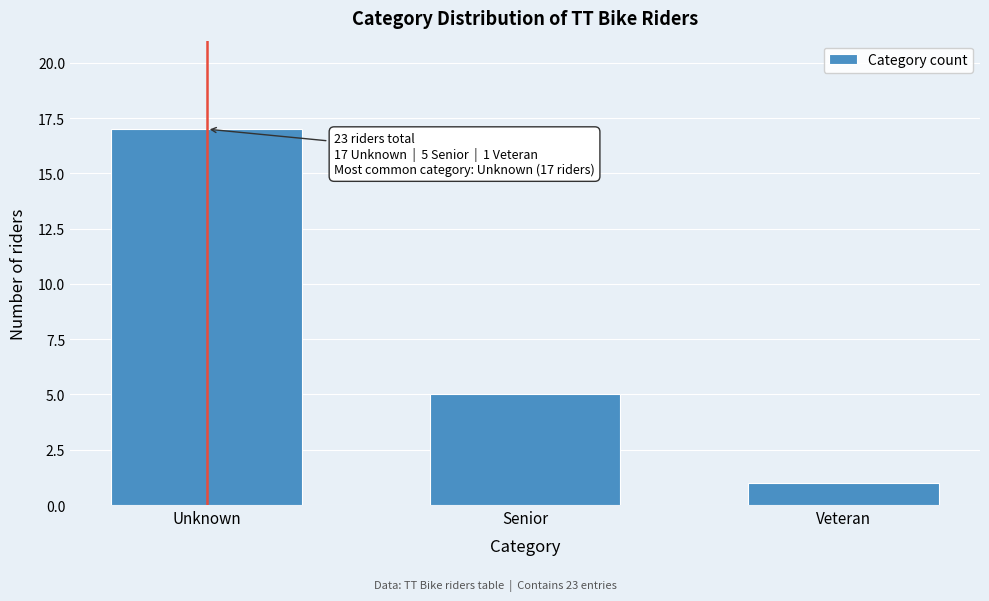

Reading right to left, list all the values displayed in this chart.

1	5	17